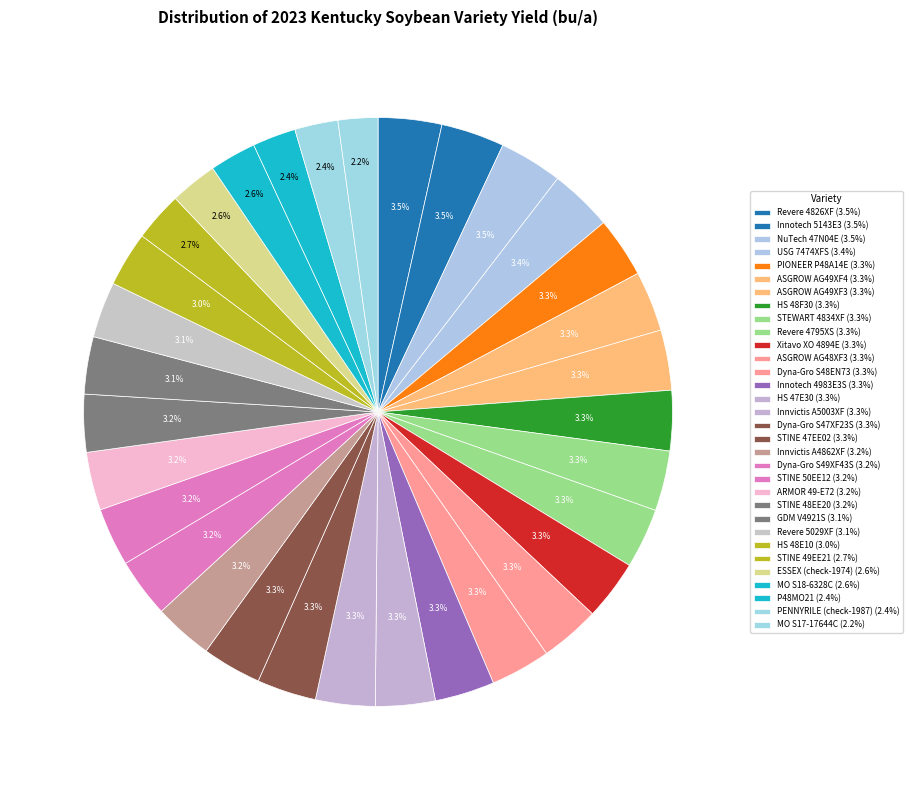

Count the number of slices in the pie.

32